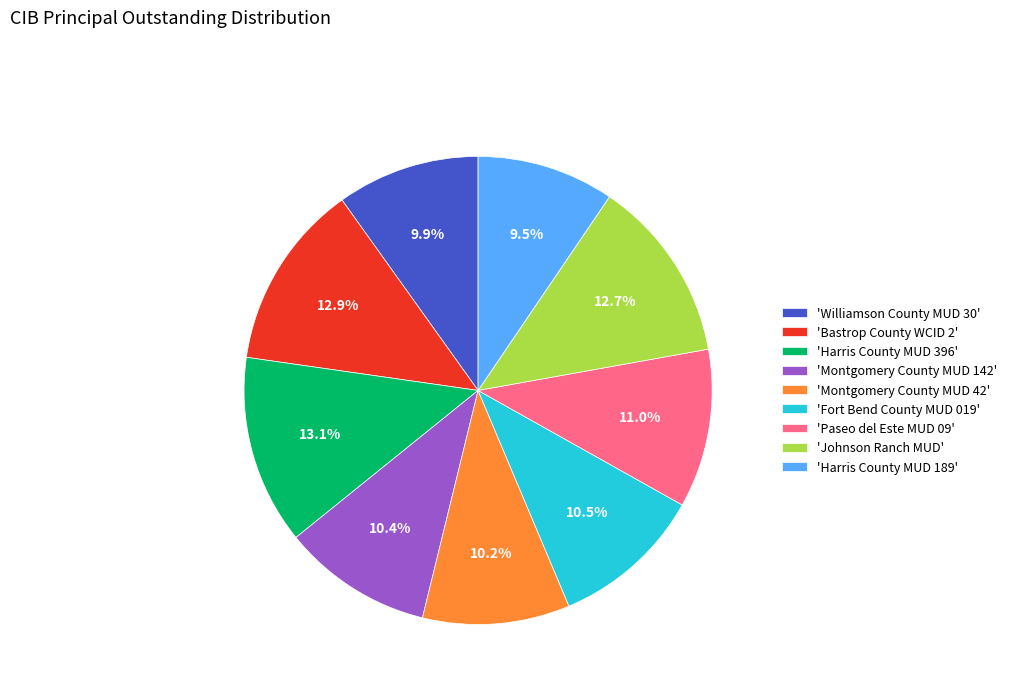

Approximately how many times larger is the value at 'Bastrop County WCID 2' compared to 'Montgomery County MUD 142'?

1.2